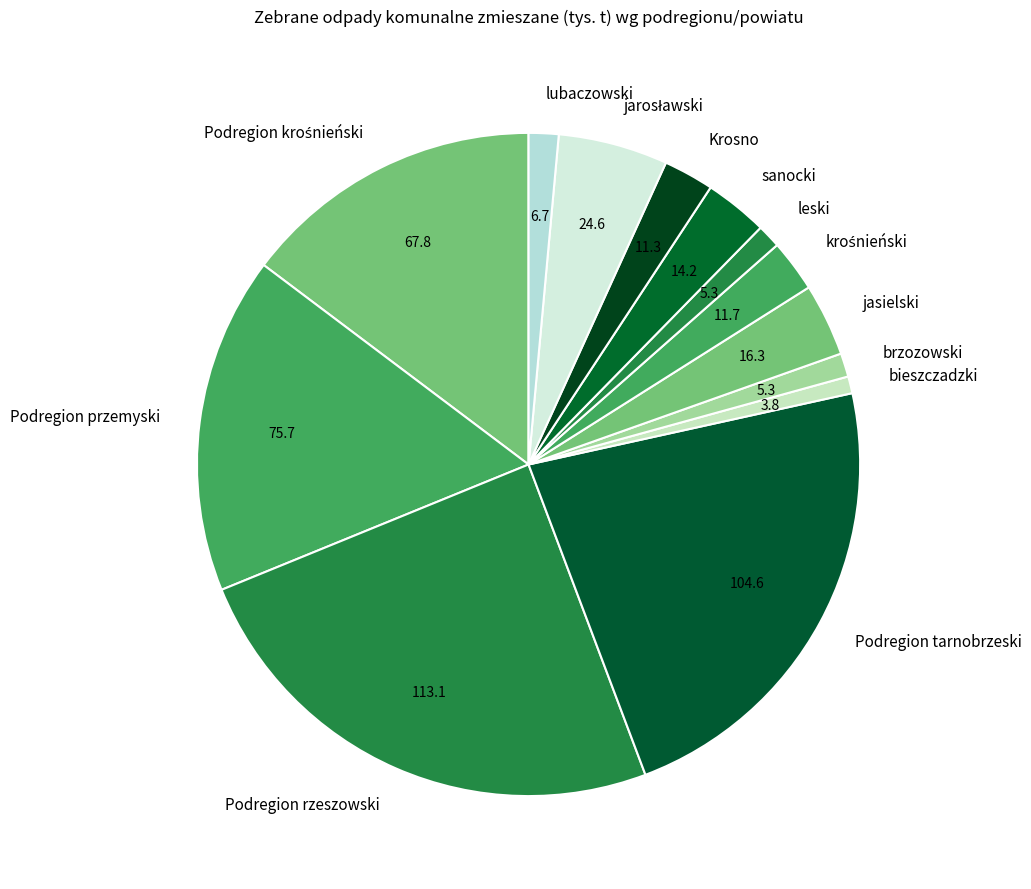

The leski slice represents 1% of the pie. True or false?

True